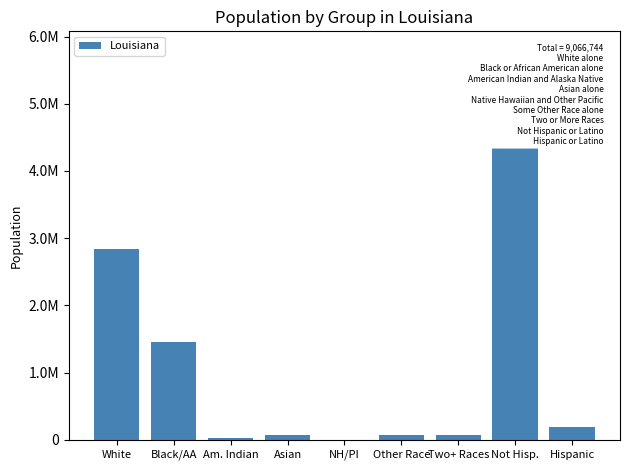

Rank the categories by value from highest to lowest.

Not Hisp., White, Black/AA, Hispanic, Two+ Races, Asian, Other Race, Am. Indian, NH/PI